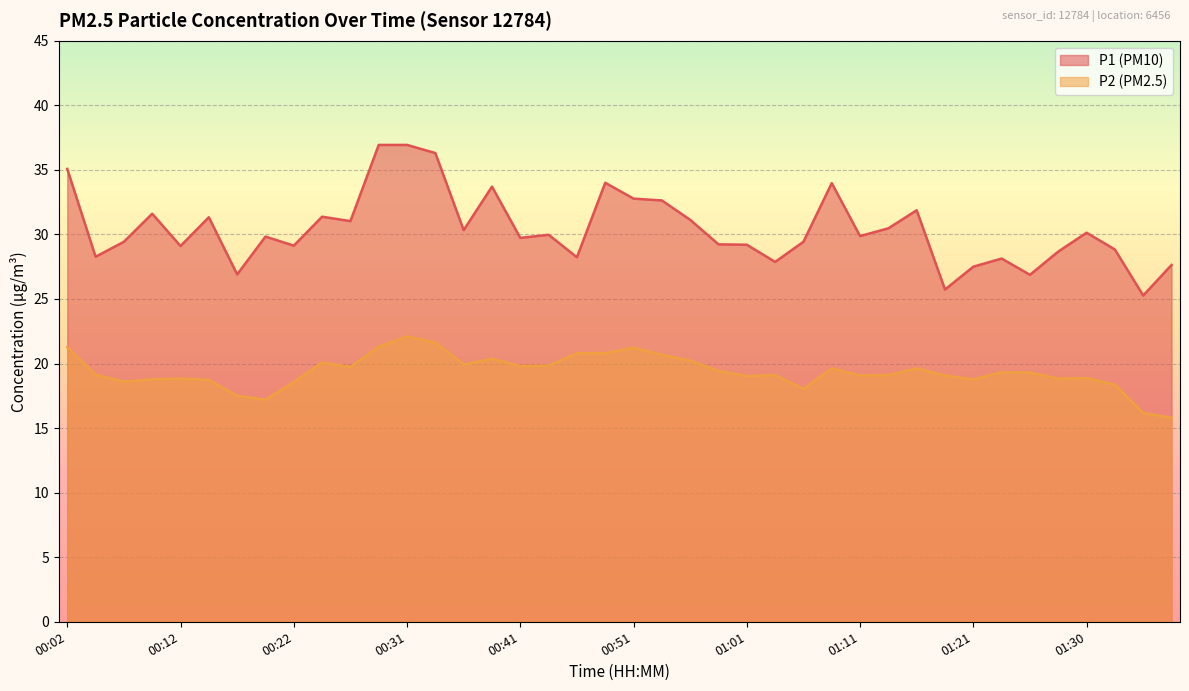

What is the greatest value displayed?

36.9